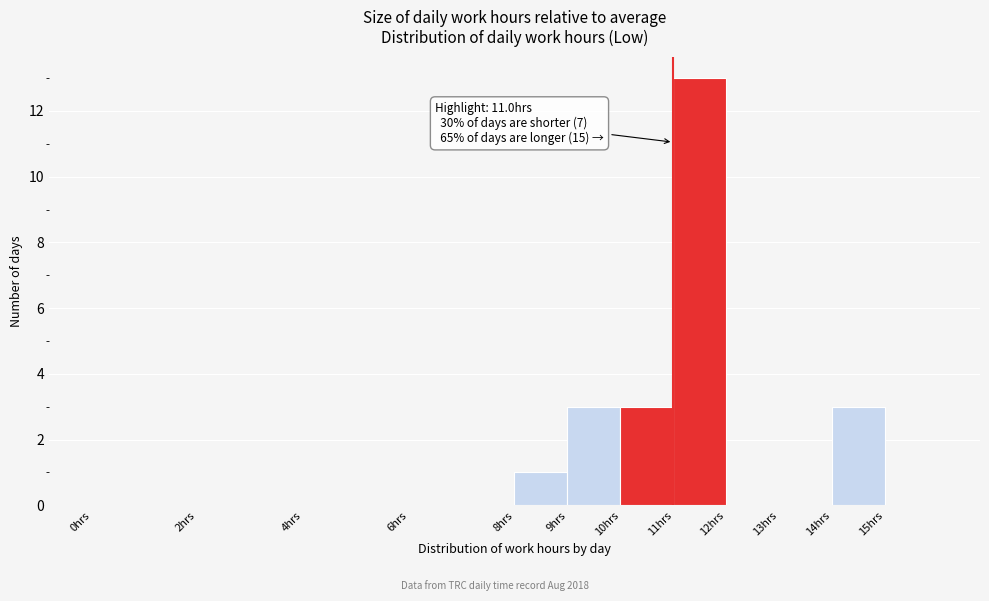

Over which range of the x-axis is the bar tallest?

11 to 12